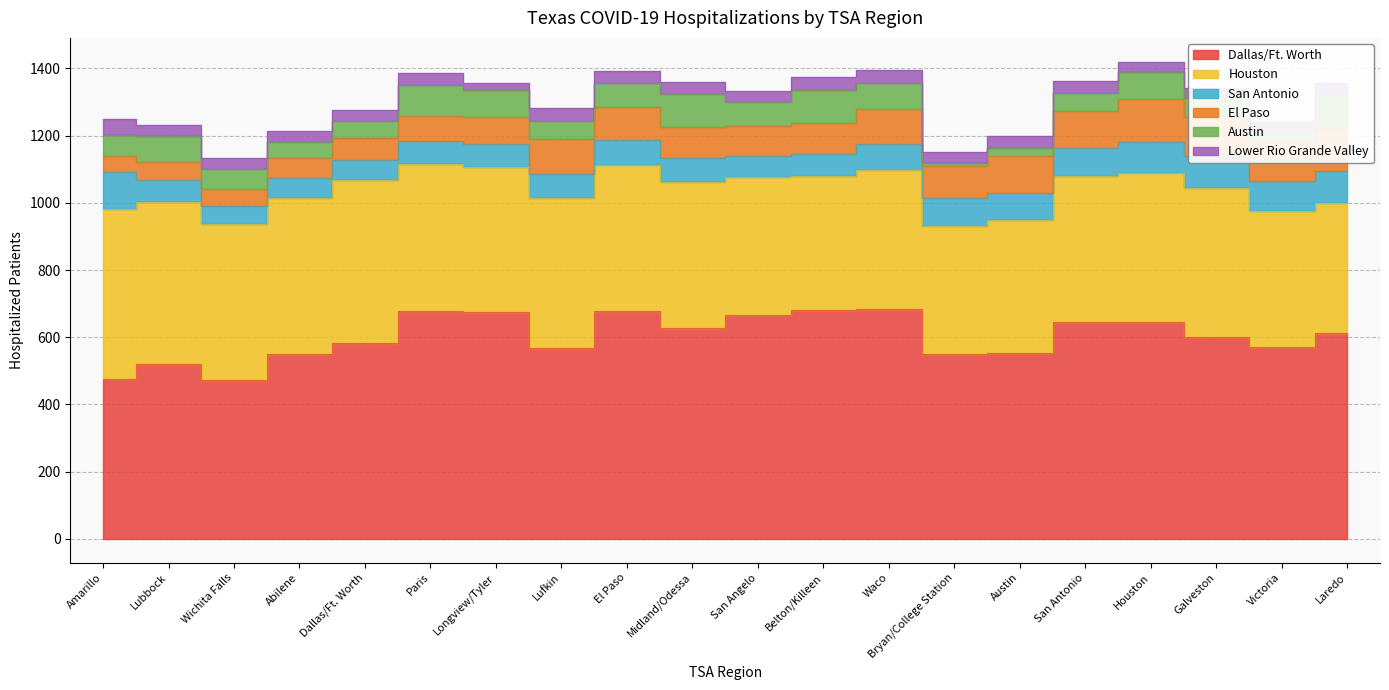

What is the difference between the Austin values at Lubbock and Austin?

51